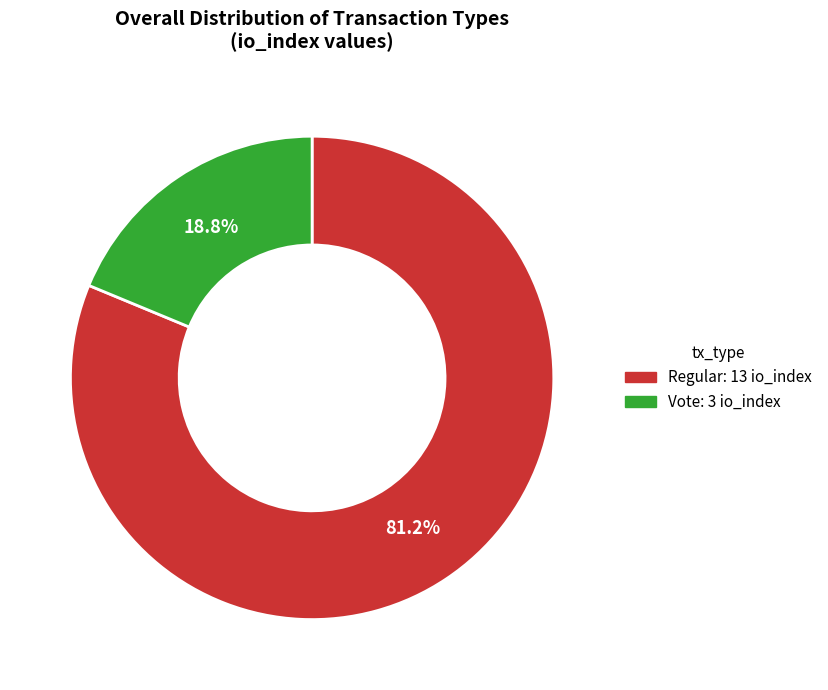

Is there a majority slice in this chart?

Yes